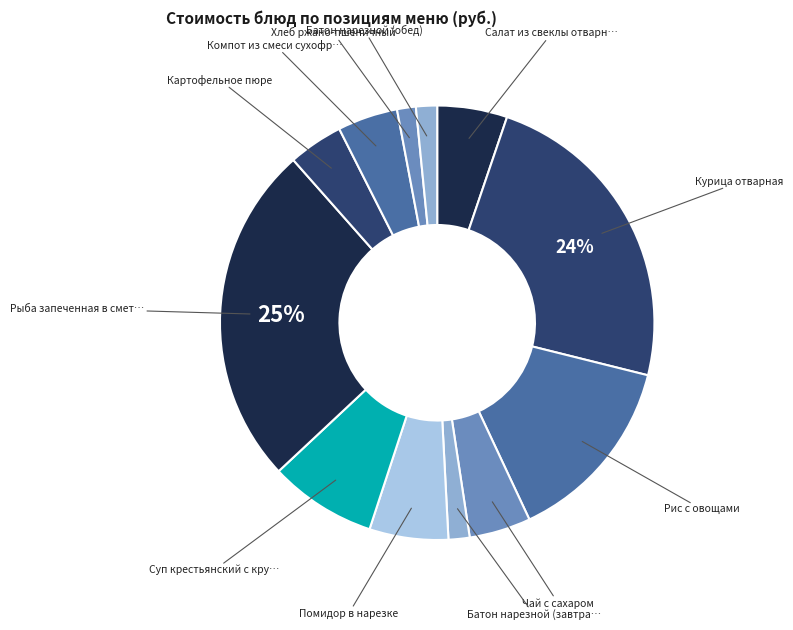

How many segments does this pie chart have?

12